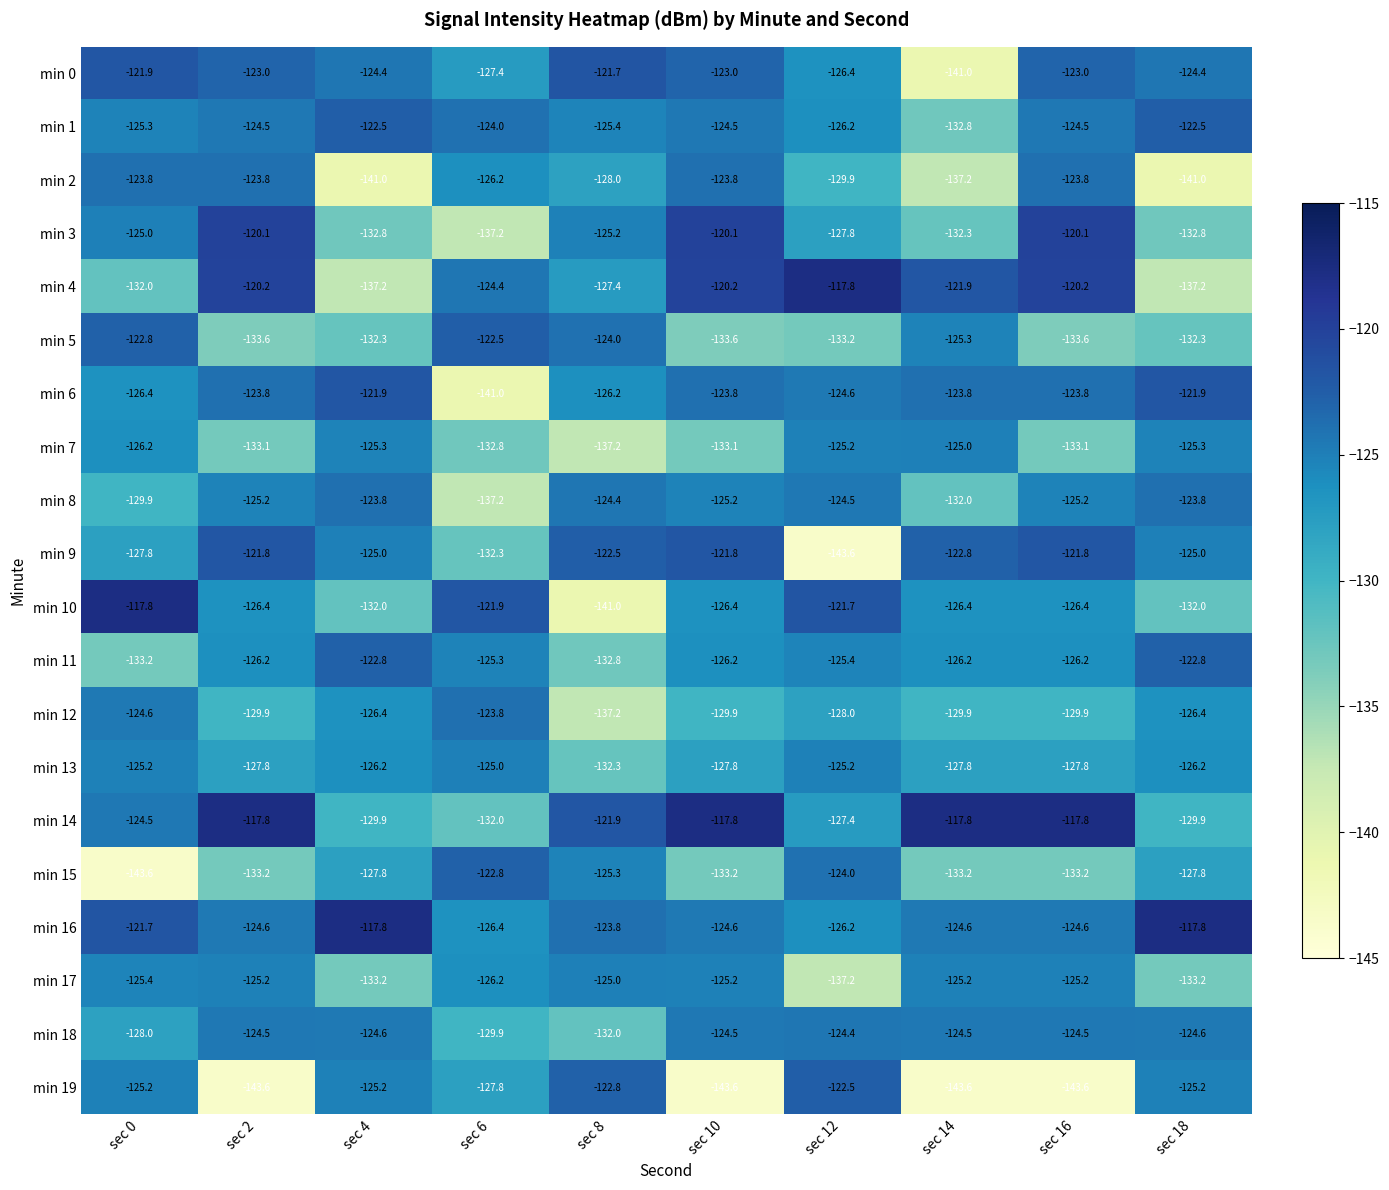

What is the sum of the min 4 values at sec 8 and sec 18?

-264.6